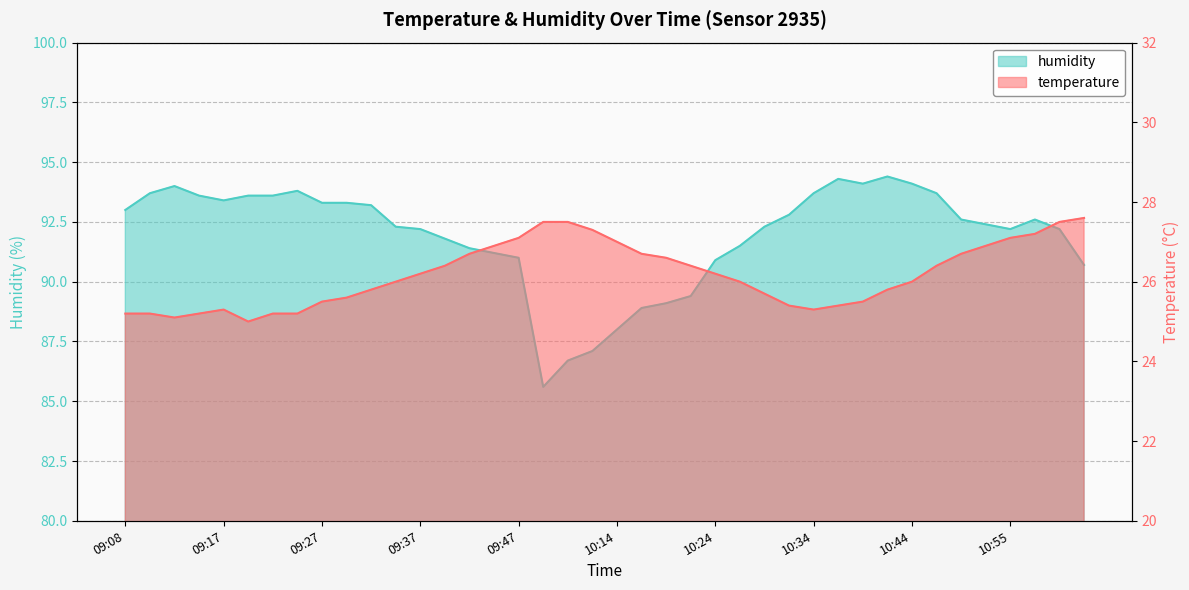

What is the average value of the humidity series?

91.9